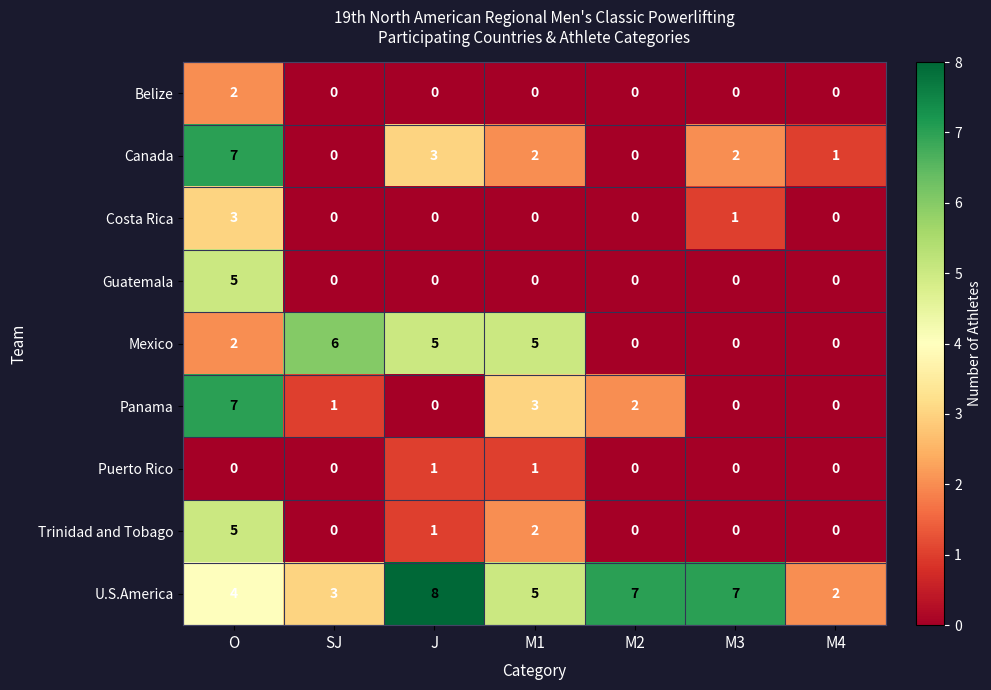

What is the total value across all series at M3?

10